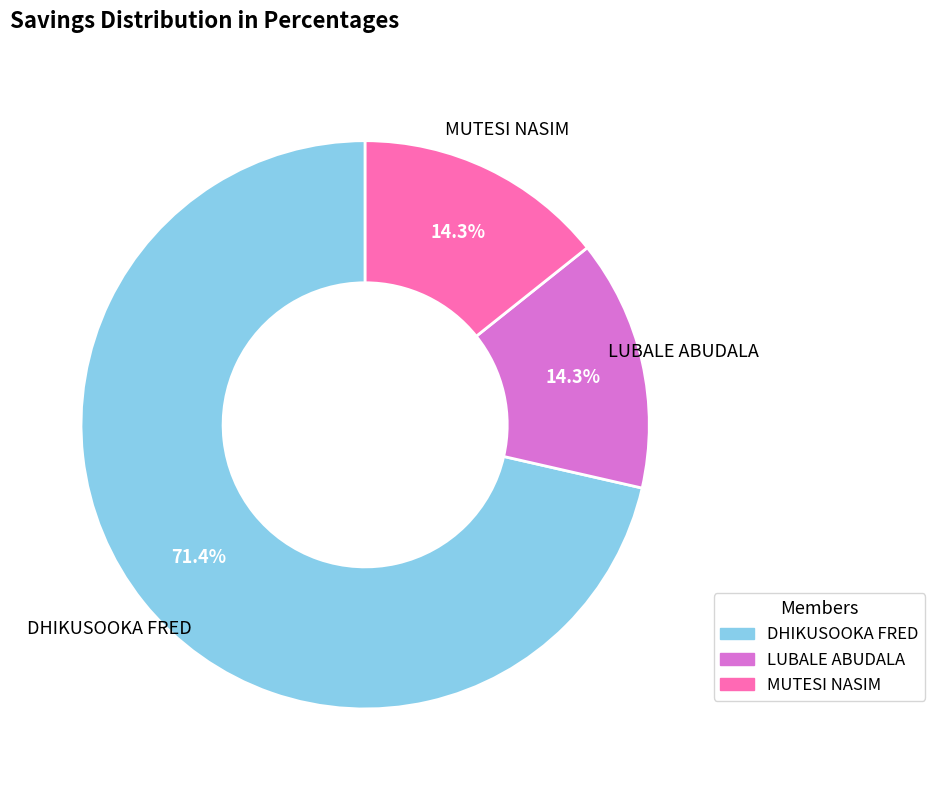

How many segments does this pie chart have?

3